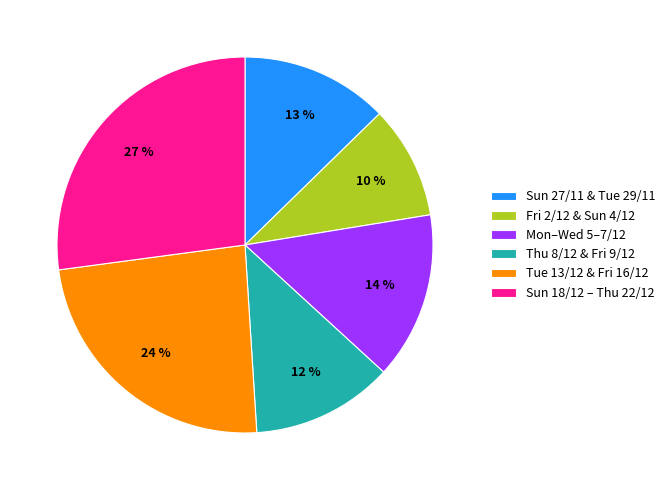

How many slices are in this pie chart?

6